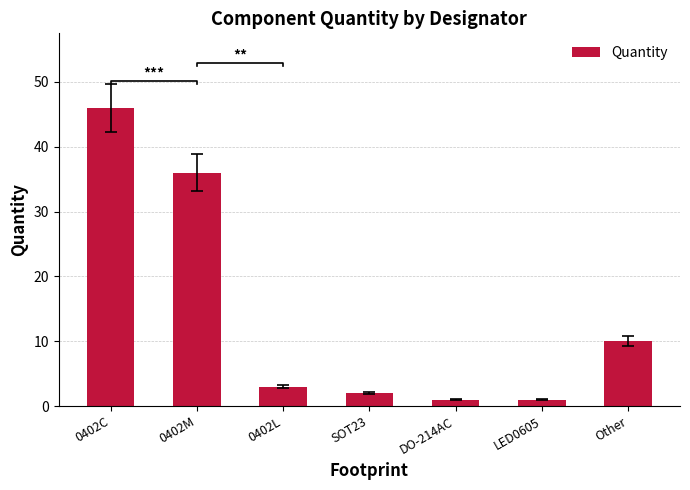

Reading left to right, what are all the values shown in this chart?

0402C=46	0402M=36	0402L=3	SOT23=2	DO-214AC=1	LED0605=1	Other=10